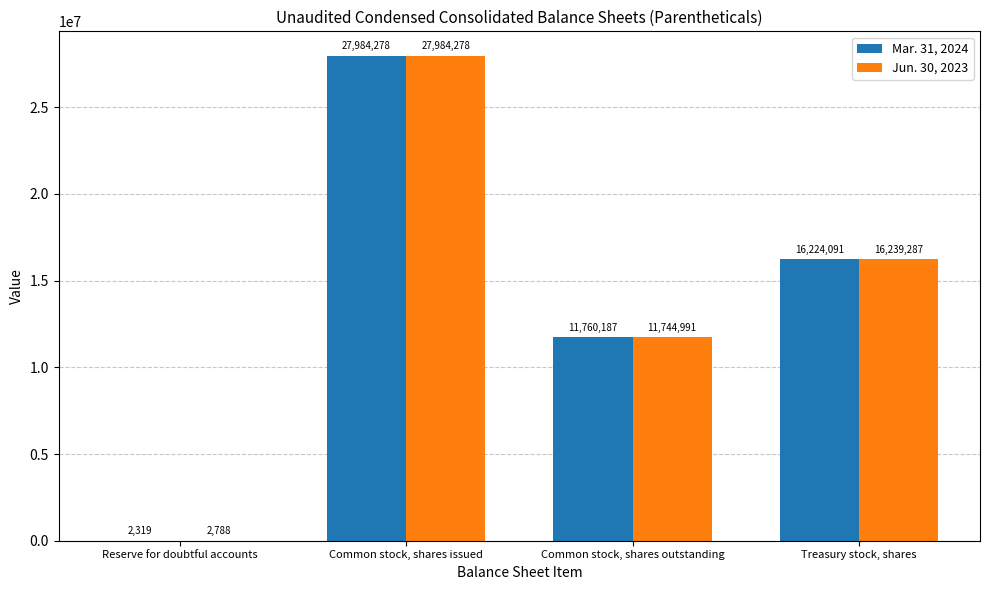

Which series has the largest total across all categories?

Jun. 30, 2023